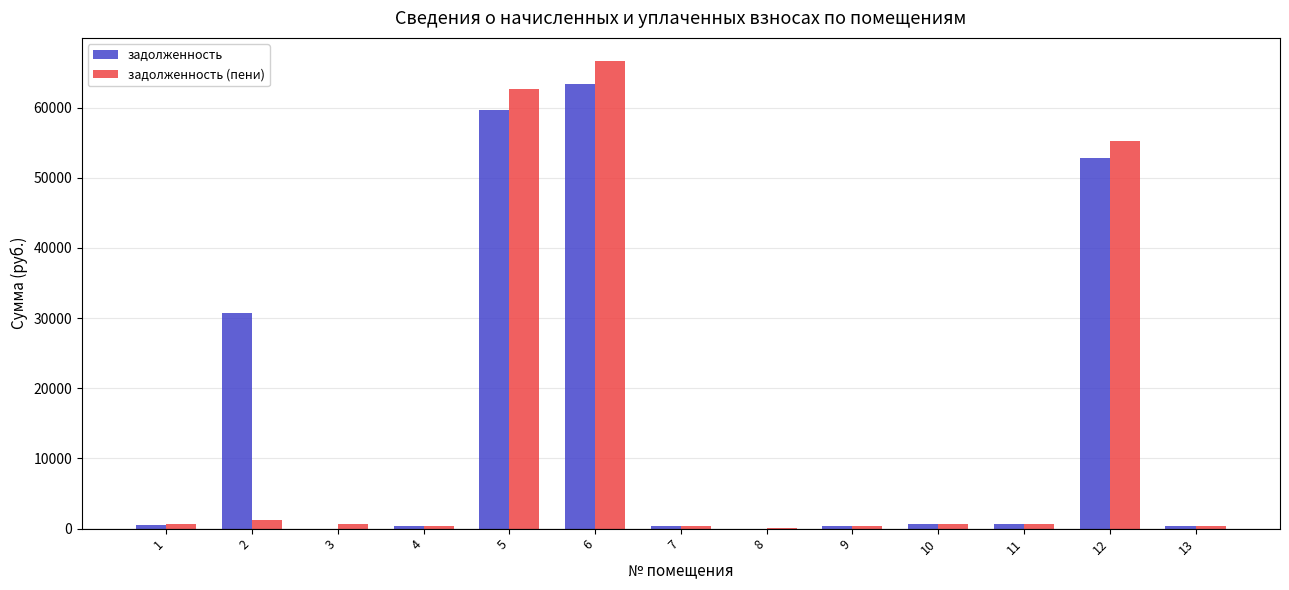

True or false: задолженность has a value of 604.8 at 10.

True